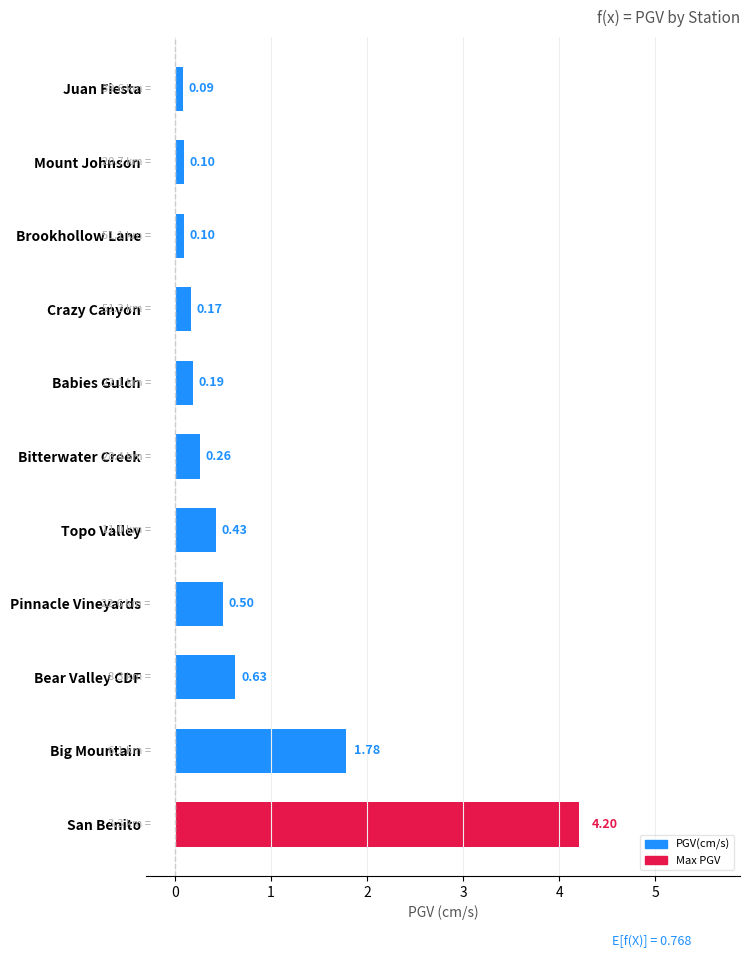

At which category does the chart reach its minimum across all series?

Juan Fiesta